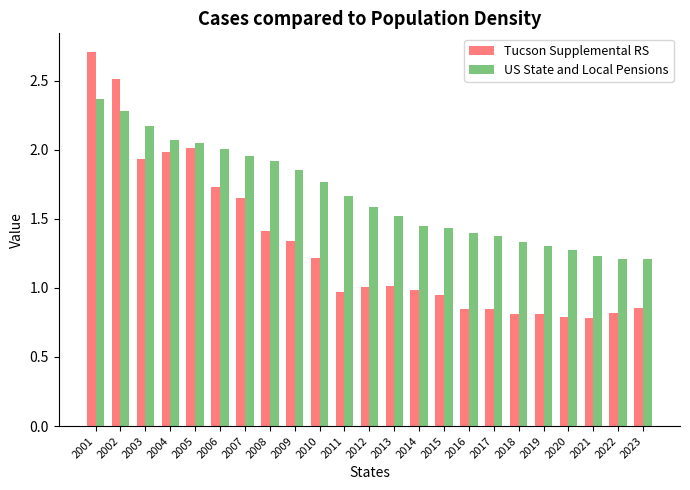

Which series has the largest total across all categories?

US State and Local Pensions